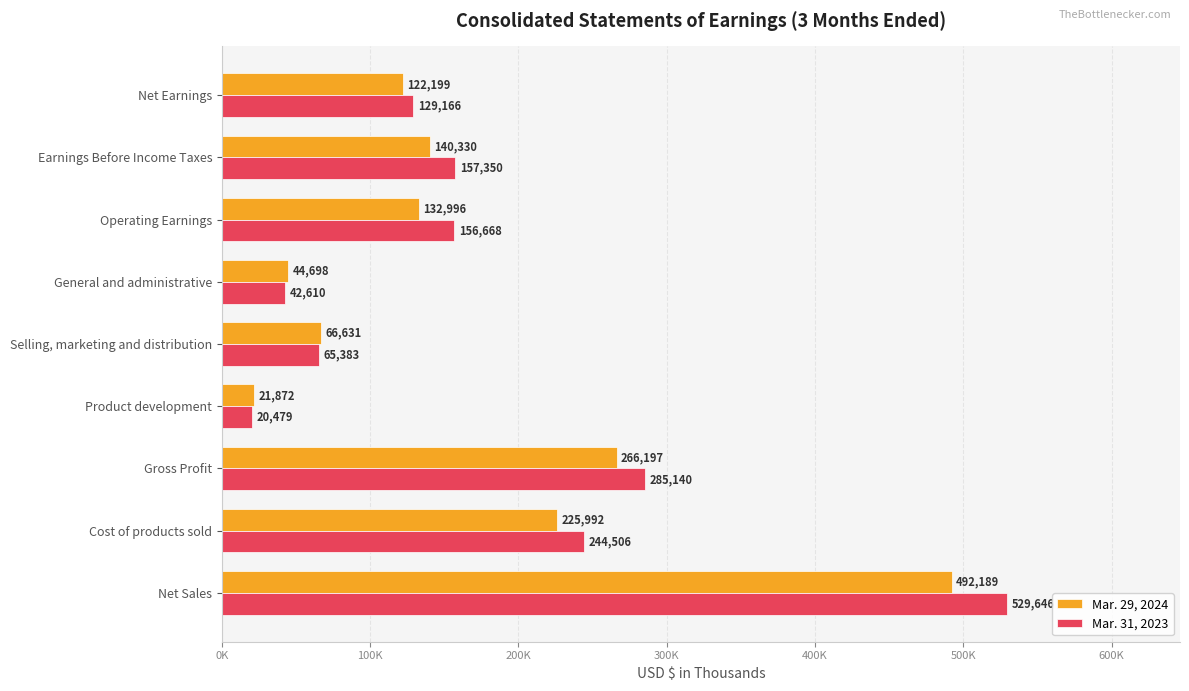

Rank the series by their maximum value, from lowest to highest.

Mar. 29, 2024, Mar. 31, 2023